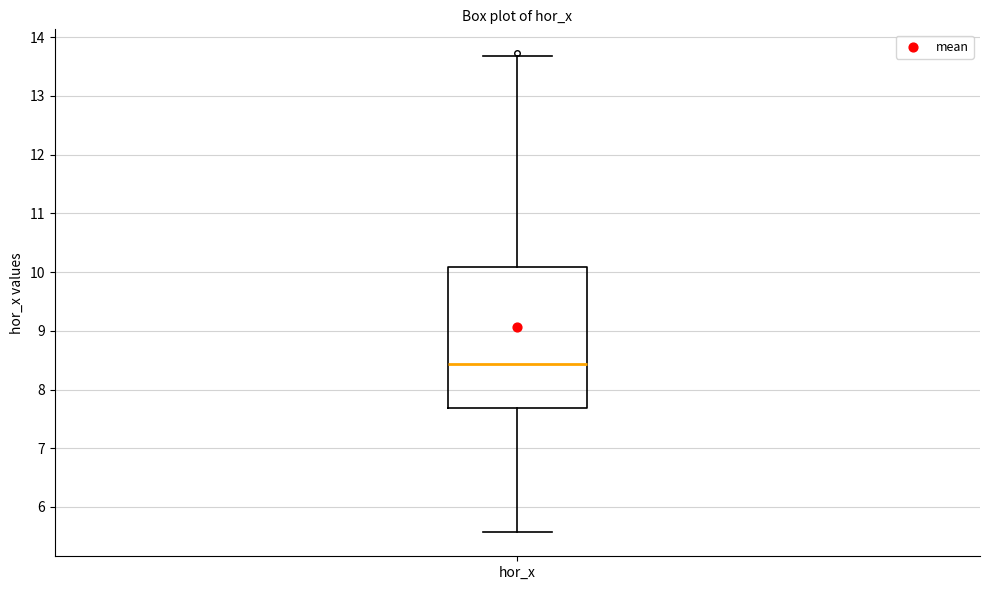

Where does the upper whisker of the box for hor_x end on the y-axis? The values are not printed on the chart, so give them approximately, as read against the axis.

13.7